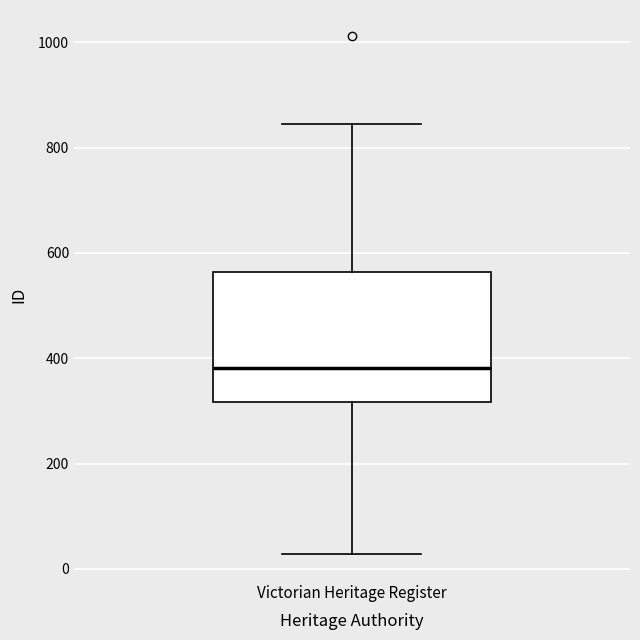

Read this box plot against the y-axis: the position of the median line, the range covered by the box, and the ends of both whiskers. The values are not printed on the chart, so give them approximately, as read against the axis.

median 380, box 320 to 560, whiskers 20 to 840